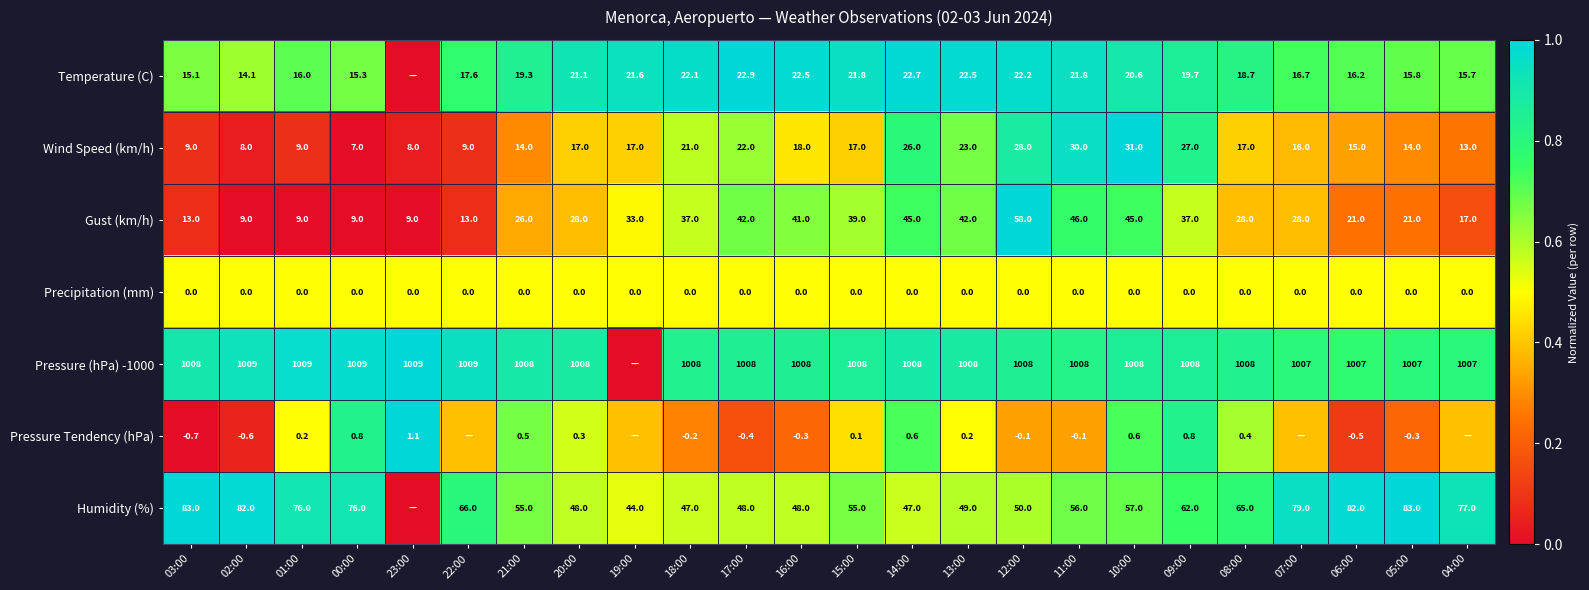

Which series changed the most between 21:00 and 18:00?

Gust (km/h)